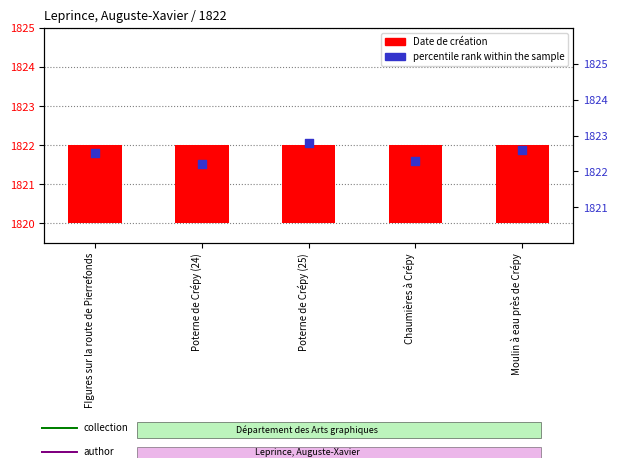

At which category is the sum across all series the highest?

Poterne de Crépy (25)